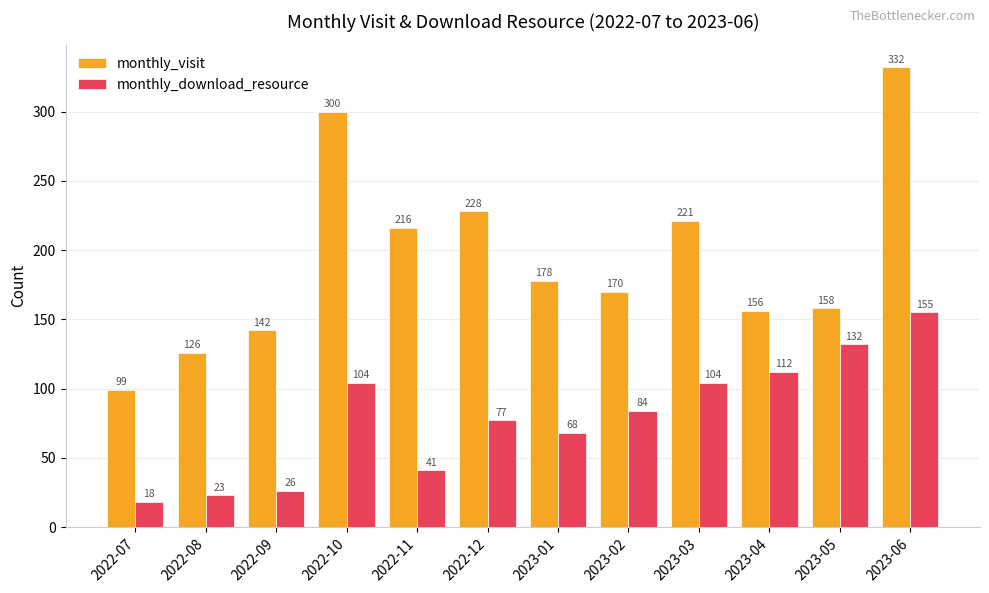

At 2022-07, list the series in order from smallest to largest.

monthly_download_resource, monthly_visit